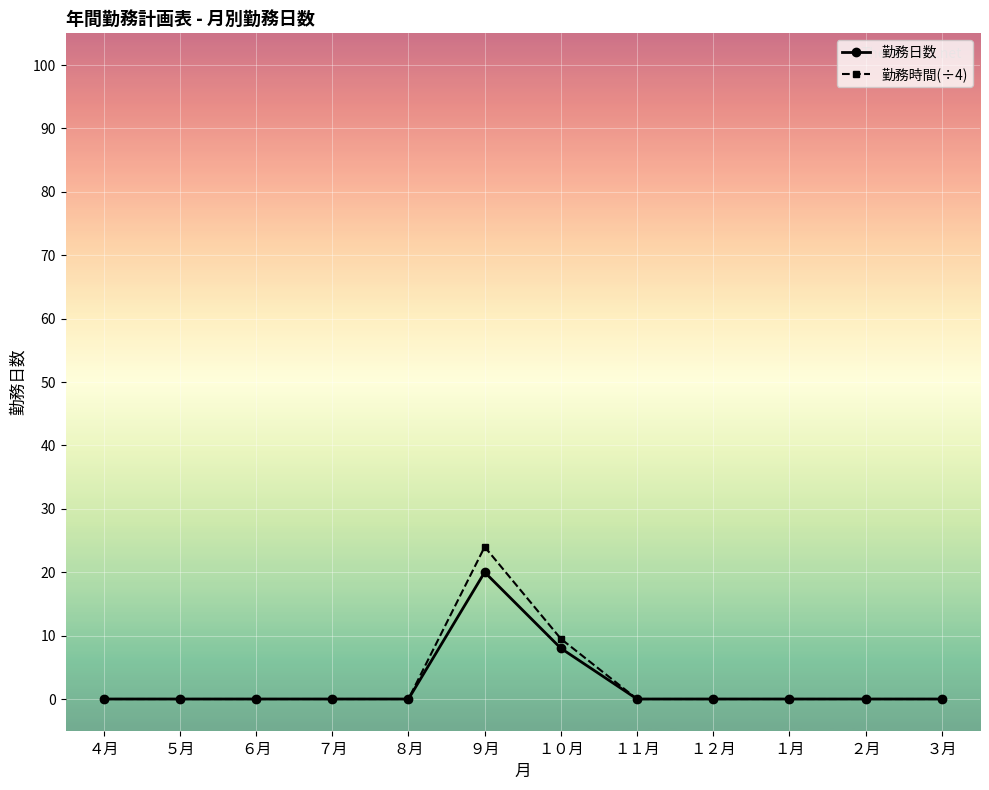

In 勤務日数, how many points are higher than both neighbors (excluding endpoints)?

1